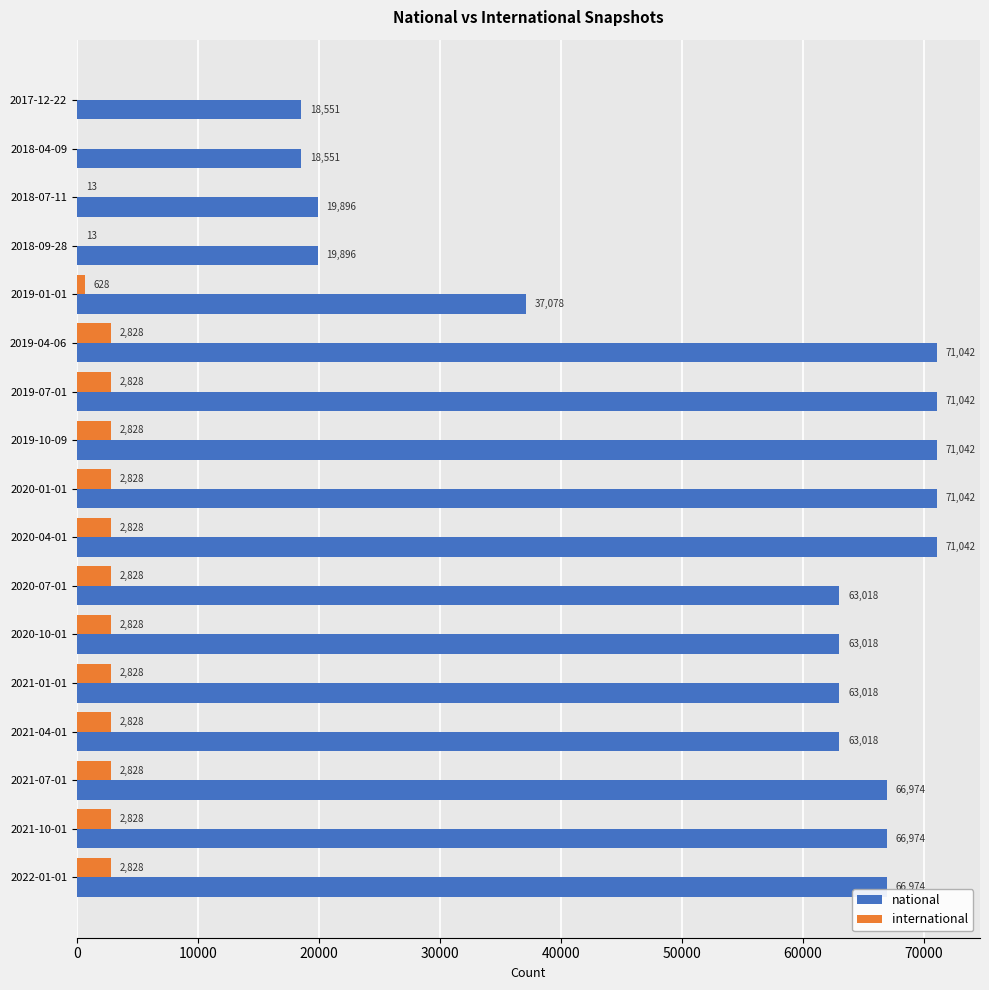

Is the value of national at 2019-07-01 greater than the value of international at 2017-12-22?

Yes